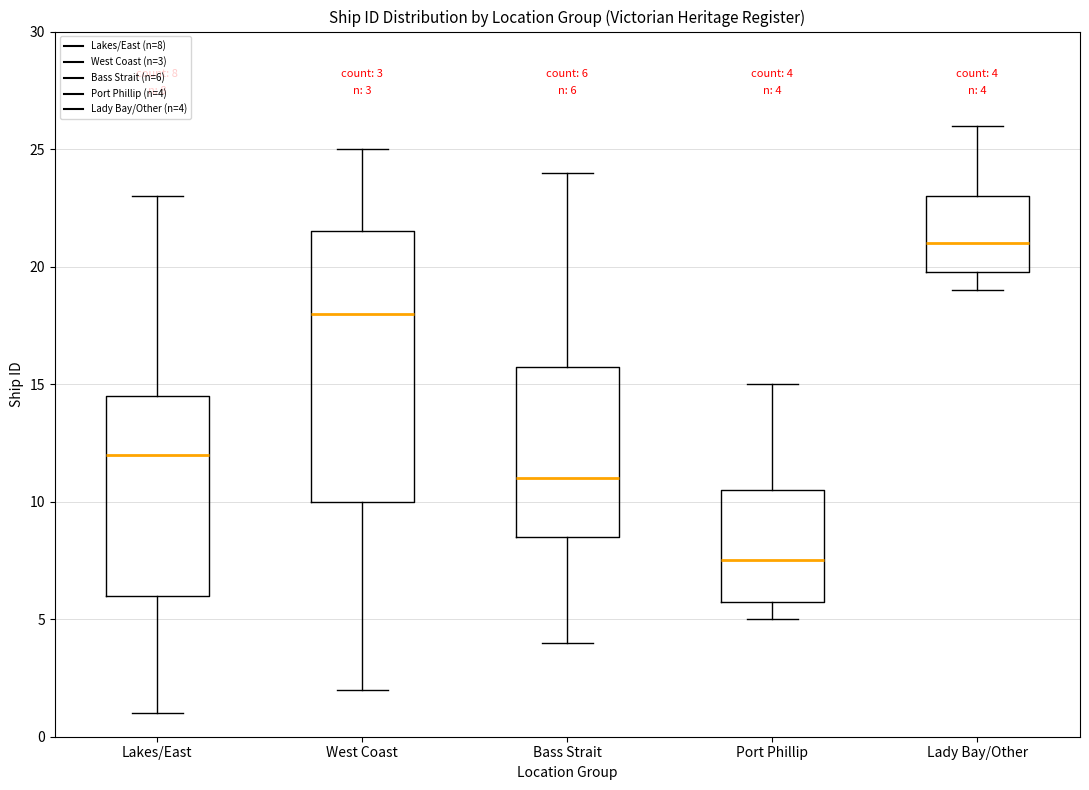

Which box's median line is the highest?

Lady Bay/Other